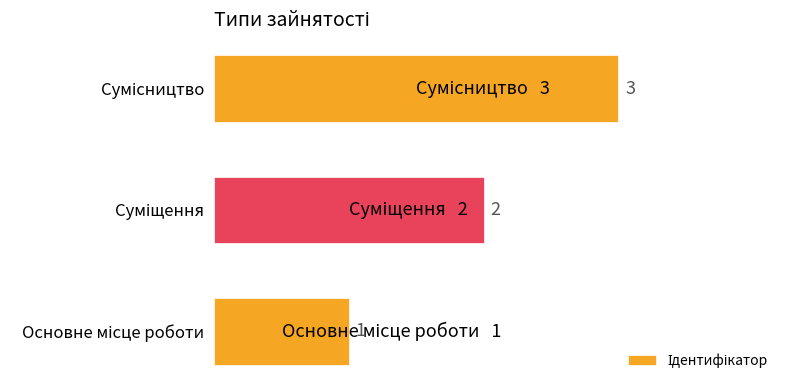

How many values are between 1 and 3?

3